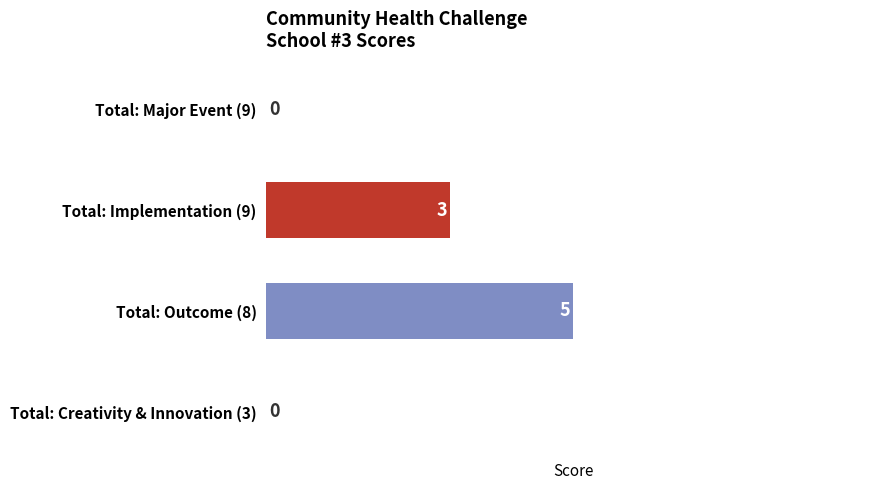

How many values are between 0 and 5?

4